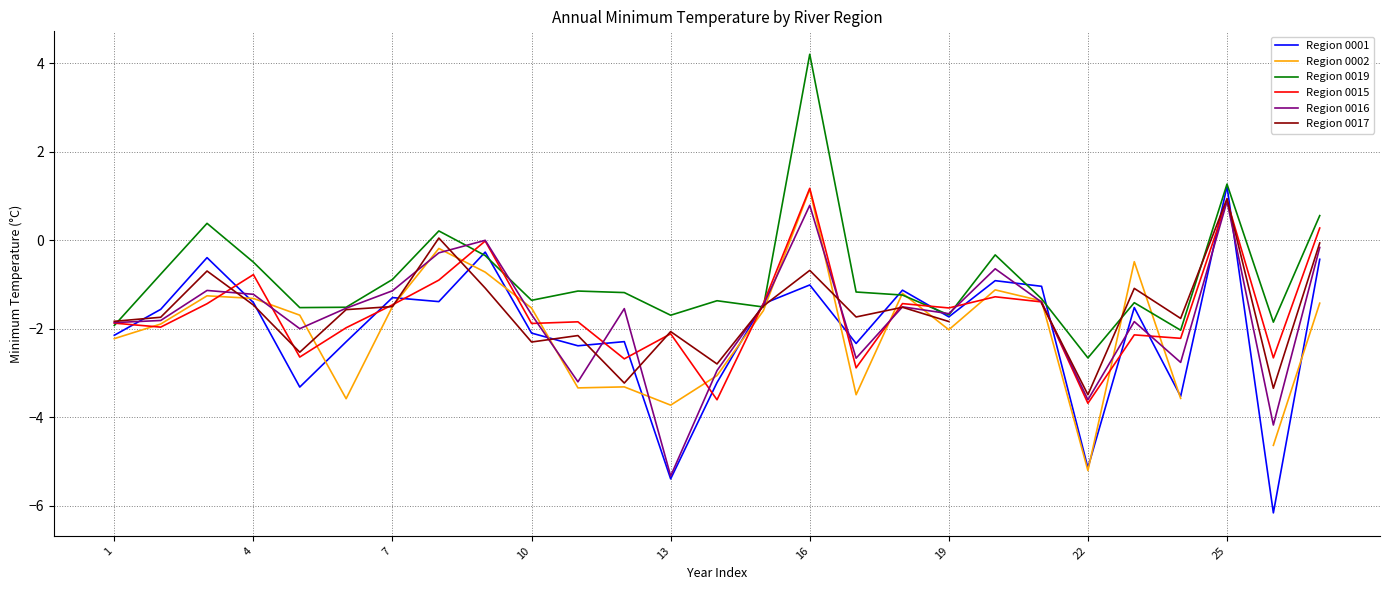

How many values in Region 0002 are below zero?

25